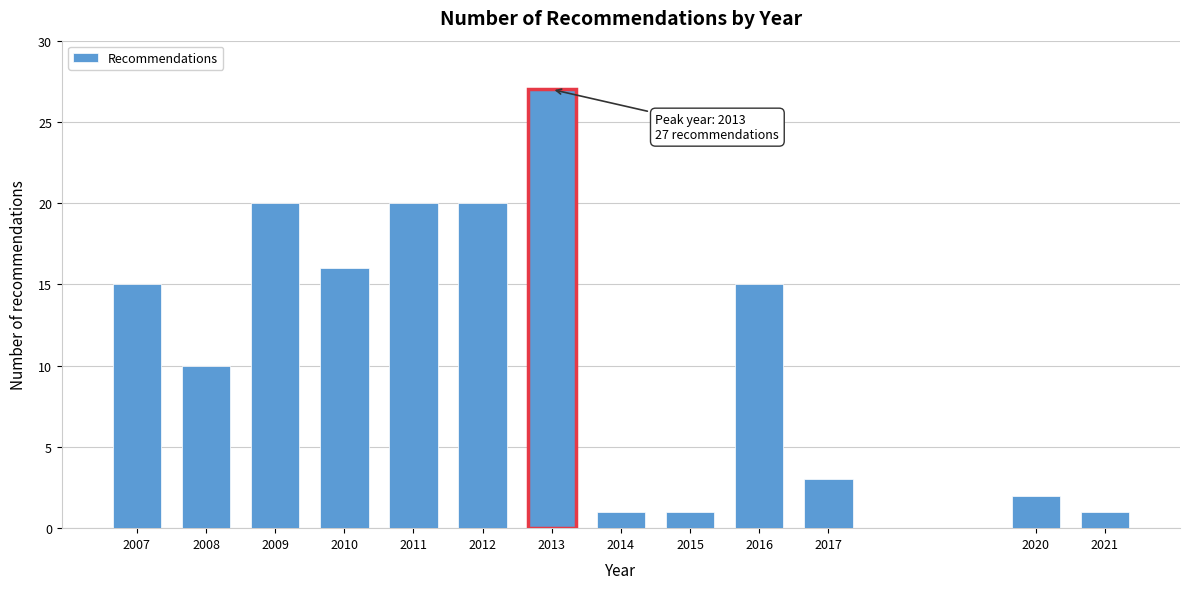

Reading left to right, list all the values displayed in this chart.

2007=15	2008=10	2009=20	2010=16	2011=20	2012=20	2013=27	2014=1	2015=1	2016=15	2017=3	2020=2	2021=1